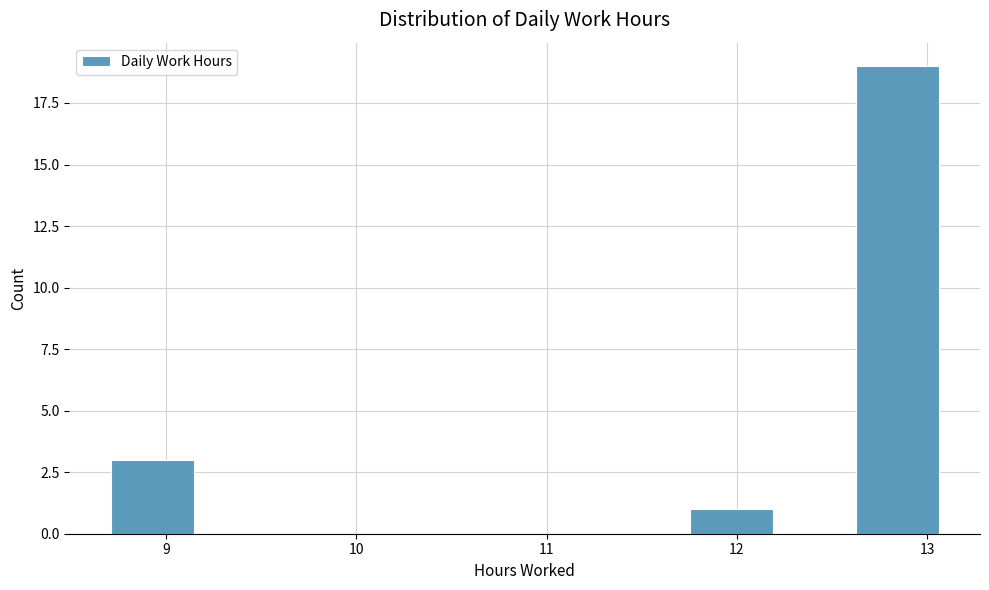

Reading left to right, transcribe this chart: for each bar, give the range it covers on the x-axis and its height. Neither the bar edges nor the heights are printed on the chart, so give them approximately, as read against the axes.

8.7 to 9.1: 3
9.1 to 9.6: 0
9.6 to 10.0: 0
10.0 to 10.5: 0
10.5 to 10.9: 0
10.9 to 11.3: 0
11.3 to 11.8: 0
11.8 to 12.2: 1
12.2 to 12.6: 0
12.6 to 13.1: 19